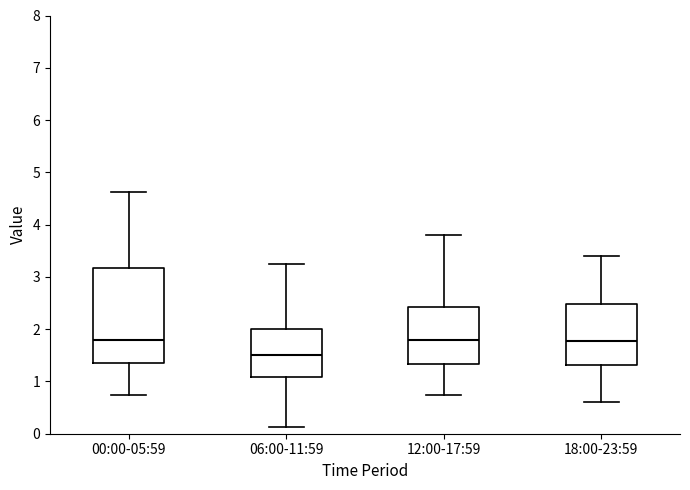

Which box has the lowest median line?

06:00-11:59